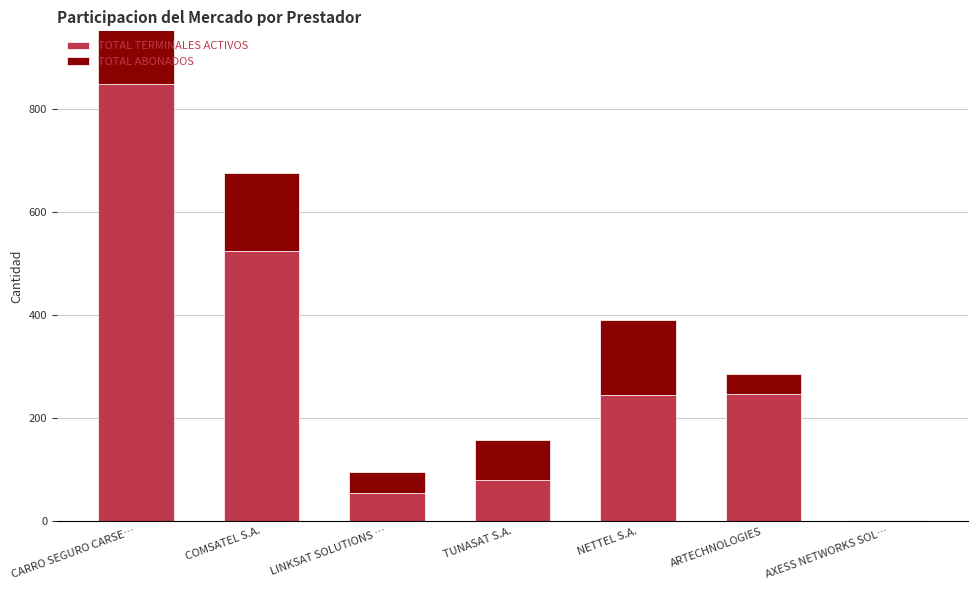

Is it true that TOTAL ABONADOS equals 42 at LINKSAT SOLUTIONS …?

True